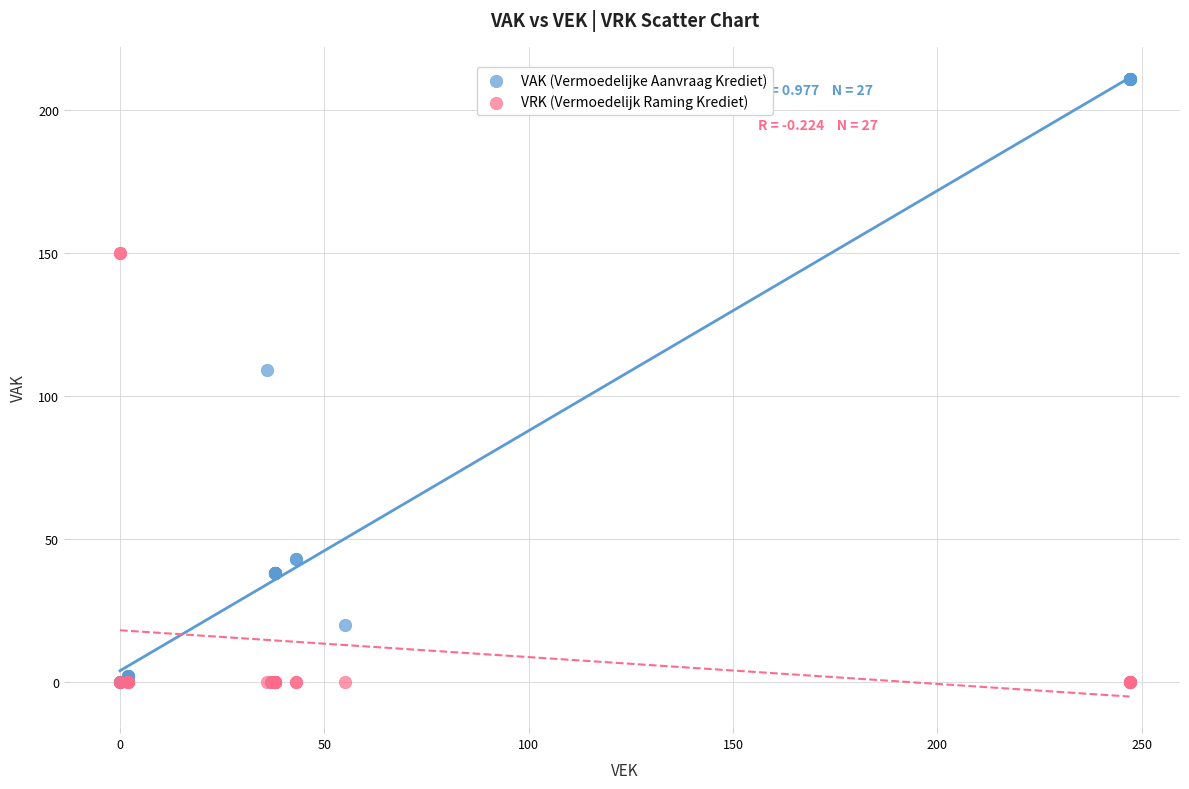

In the VAK (Vermoedelijke Aanvraag Krediet) series, what Y value is closest to 105?

109